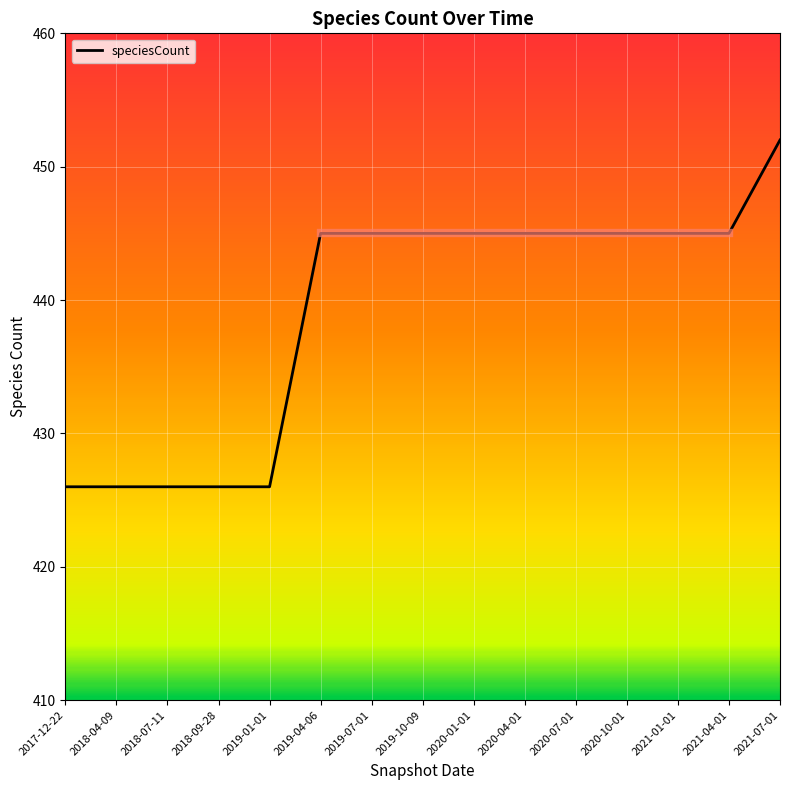

What is the smallest value displayed?

426